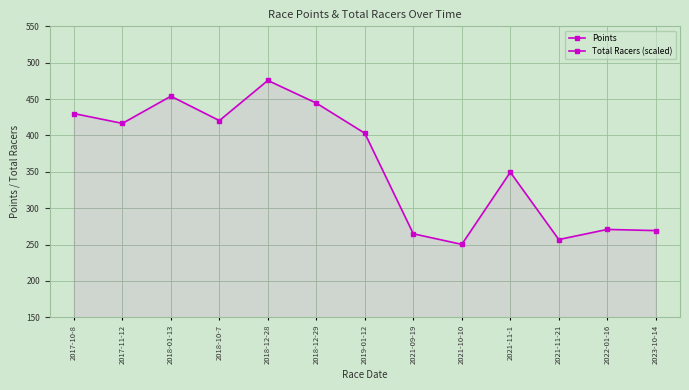

What is the difference between the Points values at 2021-11-21 and 2018-12-29?

187.5